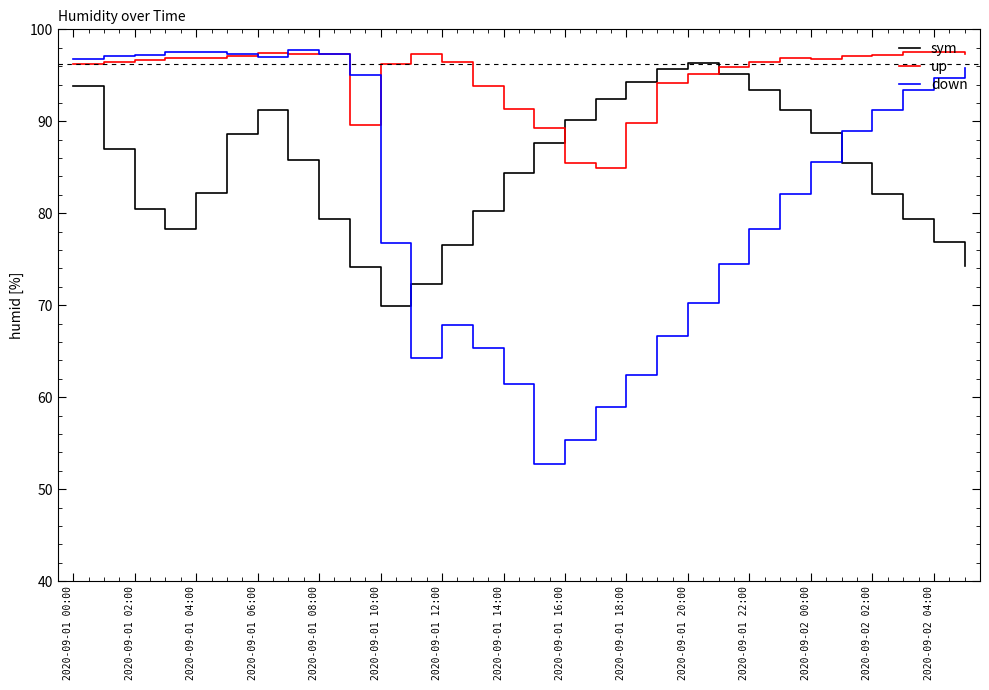

What are all the series names shown in the legend?

sym, up, down